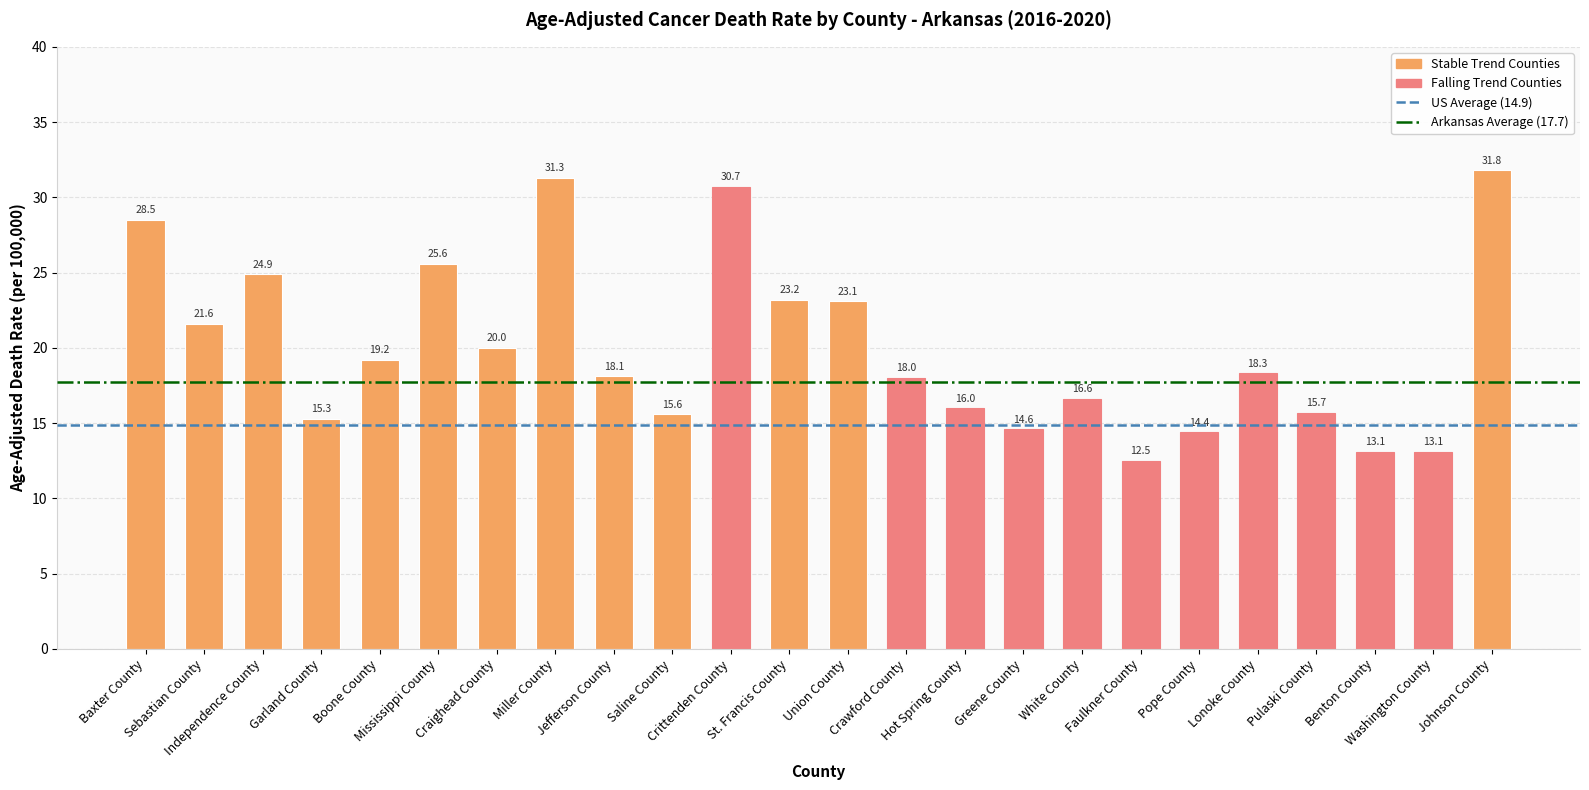

What is the approximate value at Garland County?

15.3